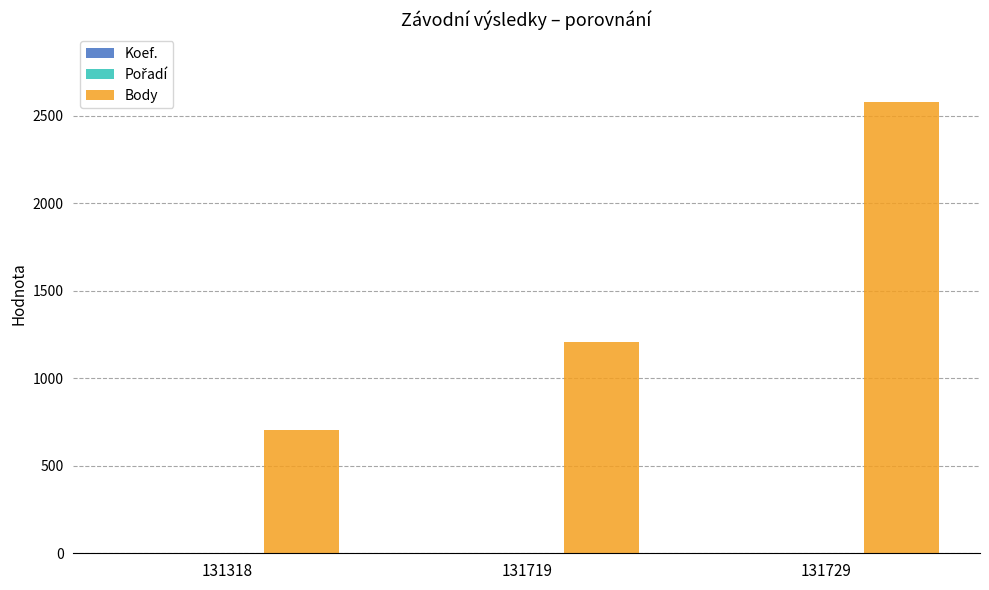

True or false: Body has a value of 2580 at 131729.

True